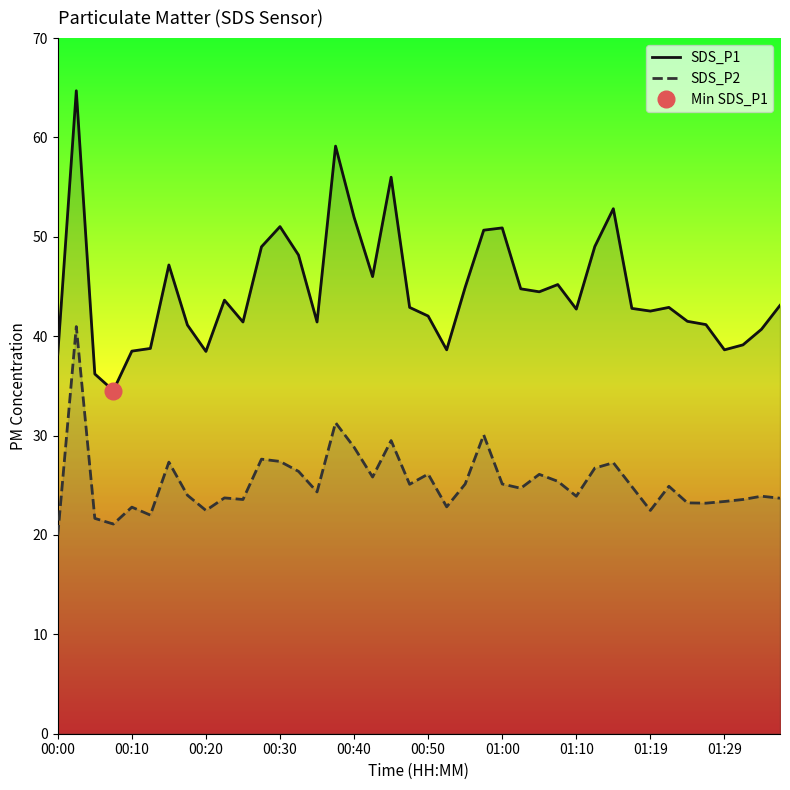

Does the chart display data point markers on the line(s)?

No